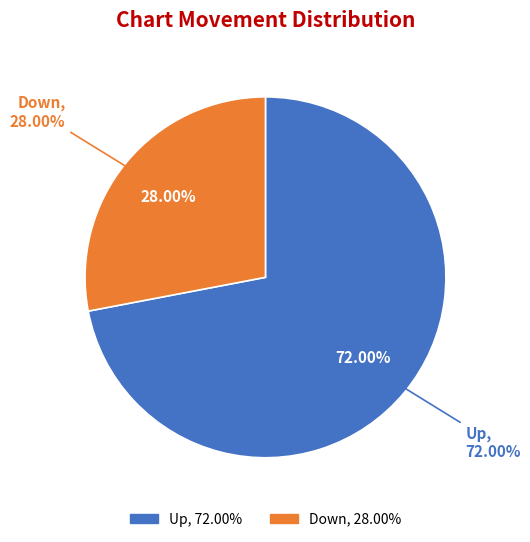

To the nearest percent, what is the difference between the largest and smallest slice percentages?

44%